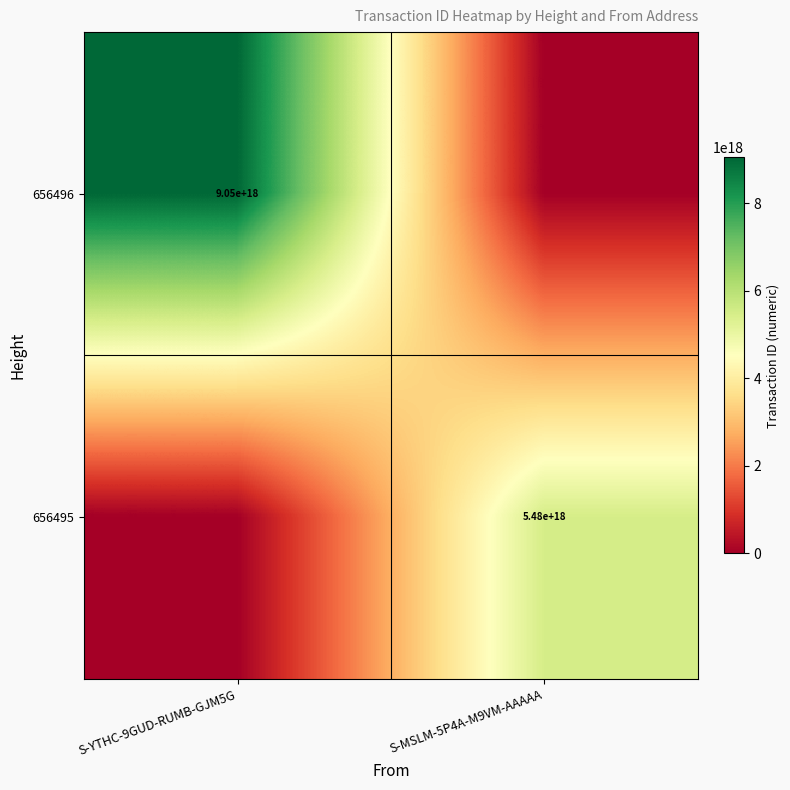

True or false: 656495 has a value of 5480000000000000000 at S-MSLM-5P4A-M9VM-AAAAA.

True